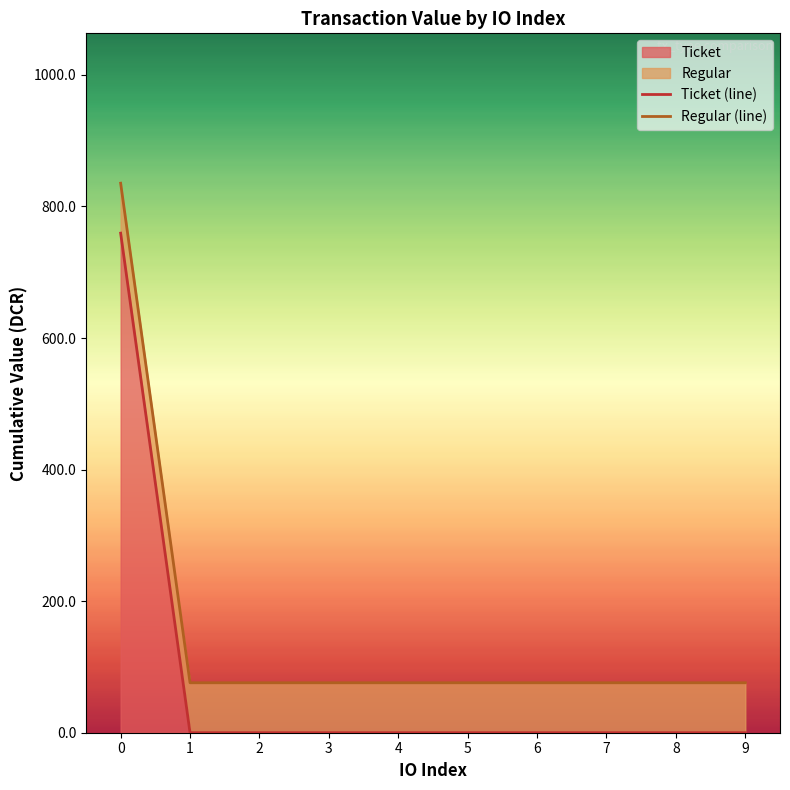

Rank the series by their average value, from lowest to highest.

Ticket (line), Regular (line)